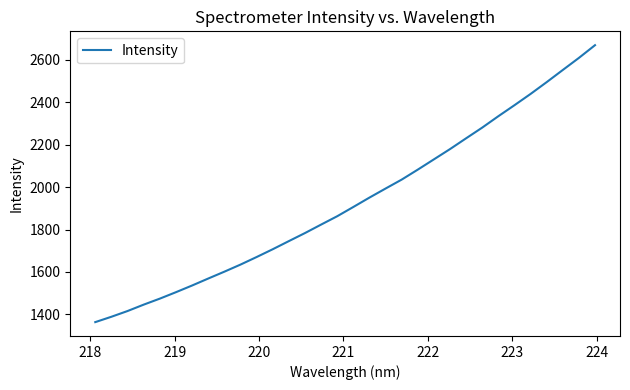

What is the smallest value displayed?

1363.7